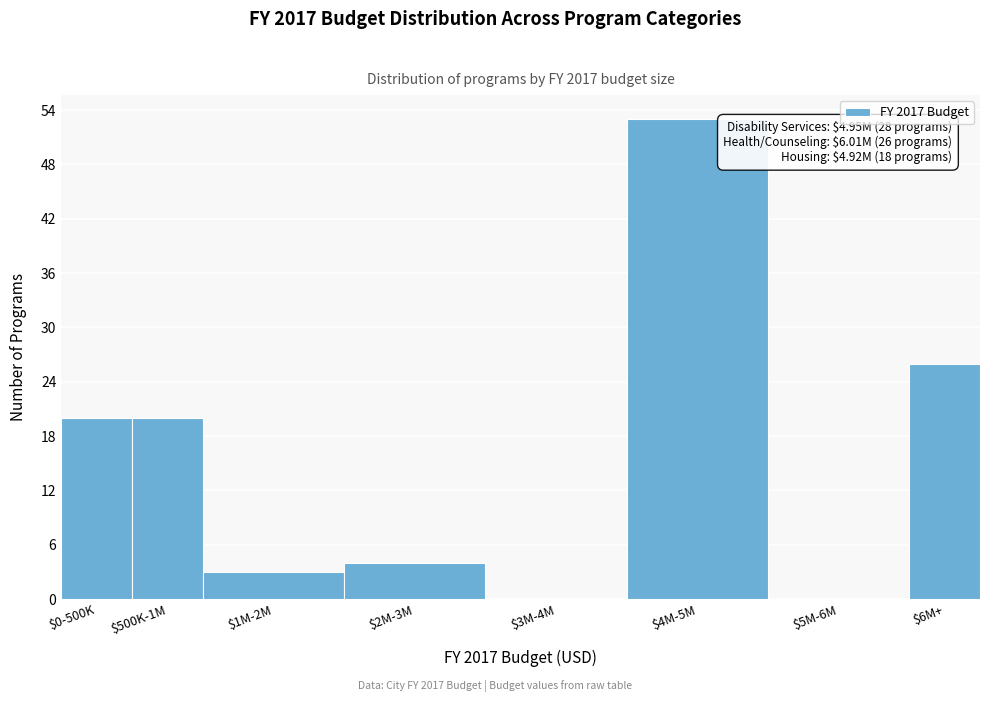

True or false: the data shows 4 at $2M-3M.

True